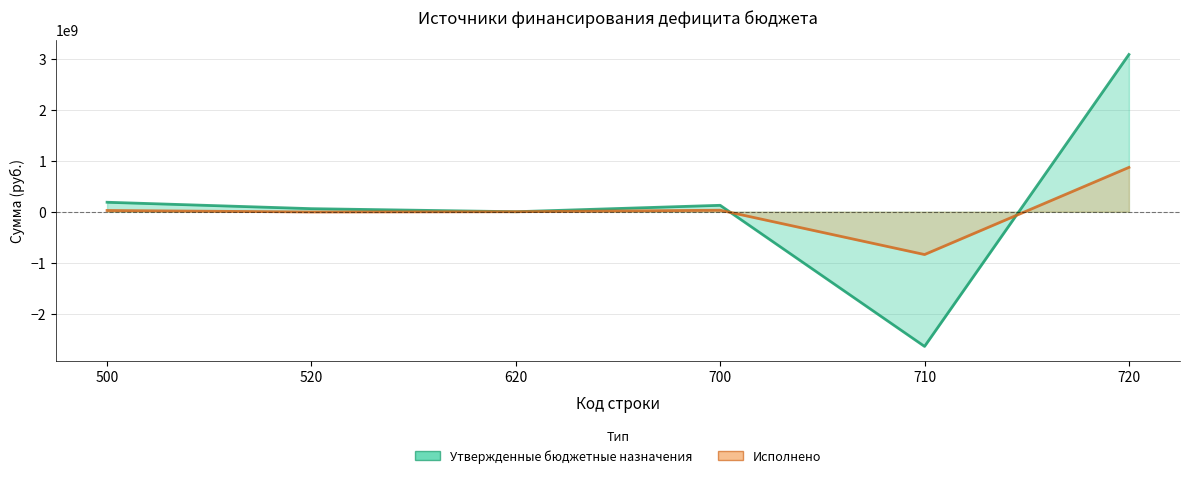

Reading left to right, what are all the values shown in this chart?

Утвержденные бюджетные назначения: 500=185995200.0	520=60000000.0	620=0.0	700=125995200.0	710=-2642807875.1	720=3085172532.2
Исполнено: 500=24767601.8	520=-5000000.0	620=0.0	700=29767601.8	710=-840065850.7	720=869833452.5